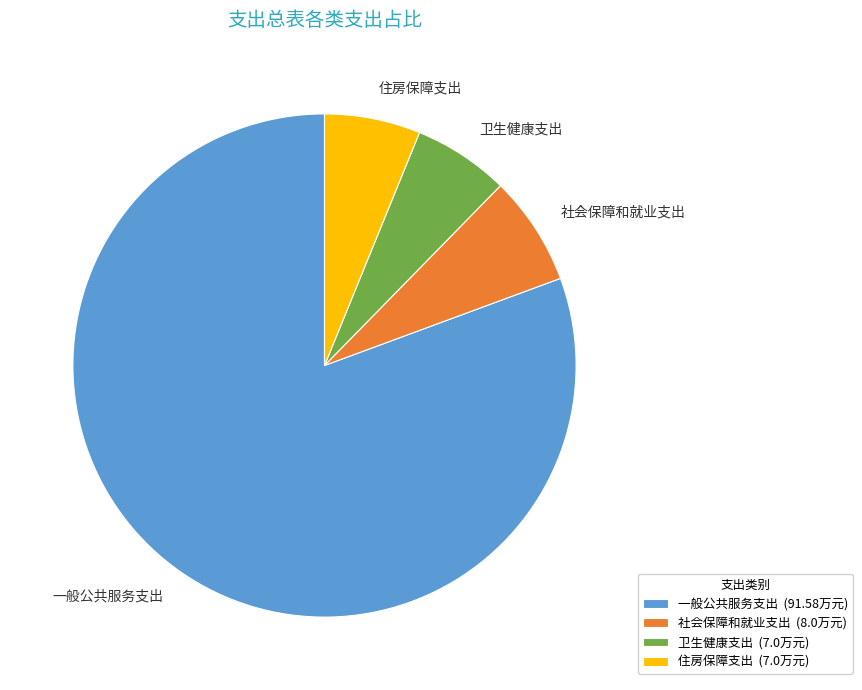

Is the sum of 社会保障和就业支出 and 卫生健康支出 greater than half?

No